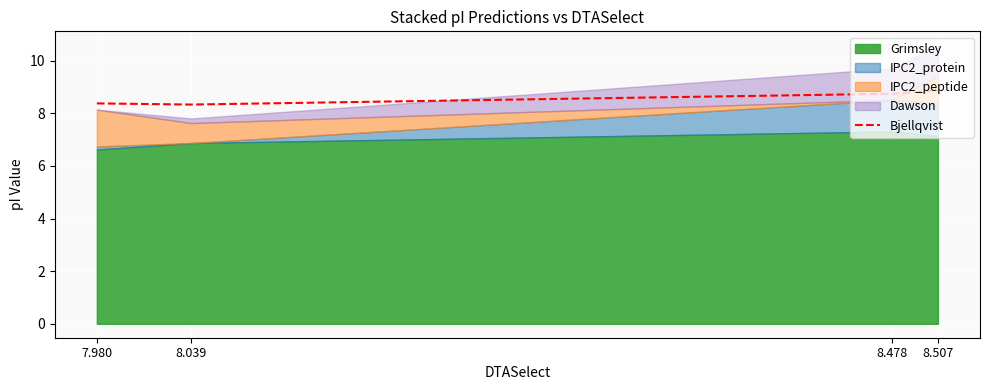

Reading left to right, list all the values displayed in this chart.

8.4	8.3	8.7	8.9